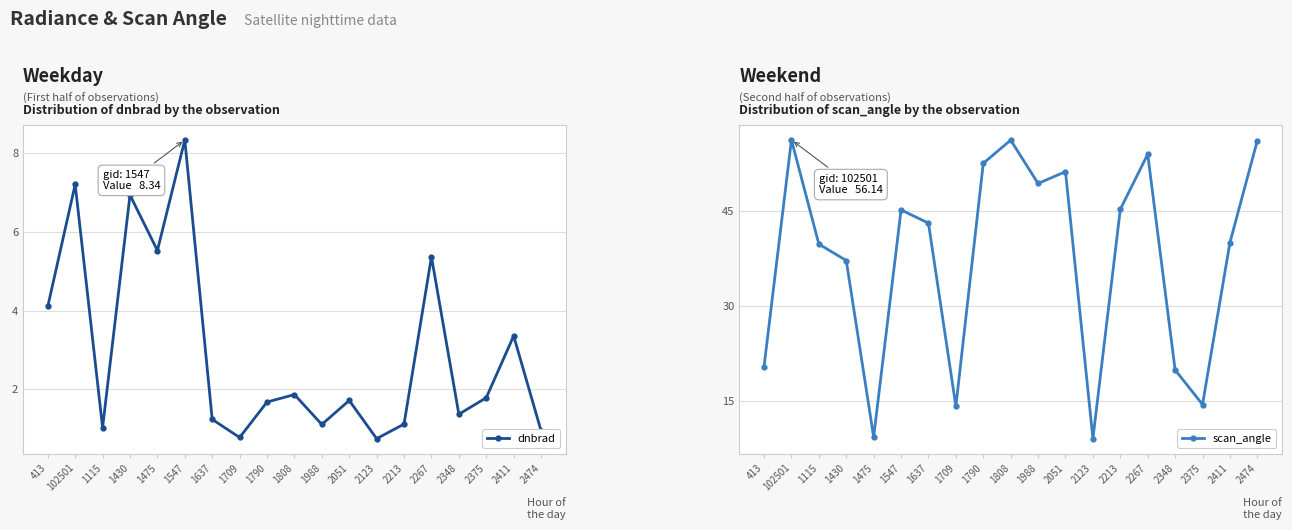

Reading left to right, extract all data points from this chart.

dnbrad: 4.1	7.2	1.0	6.9	5.5	8.3	1.2	0.8	1.7	1.9	1.1	1.7	0.8	1.1	5.4	1.4	1.8	3.4	0.9
scan_angle: 20.4	56.1	39.7	37.1	9.3	45.1	43.0	14.1	52.5	56.1	49.3	51.1	9.1	45.2	53.9	19.9	14.4	40.0	56.0